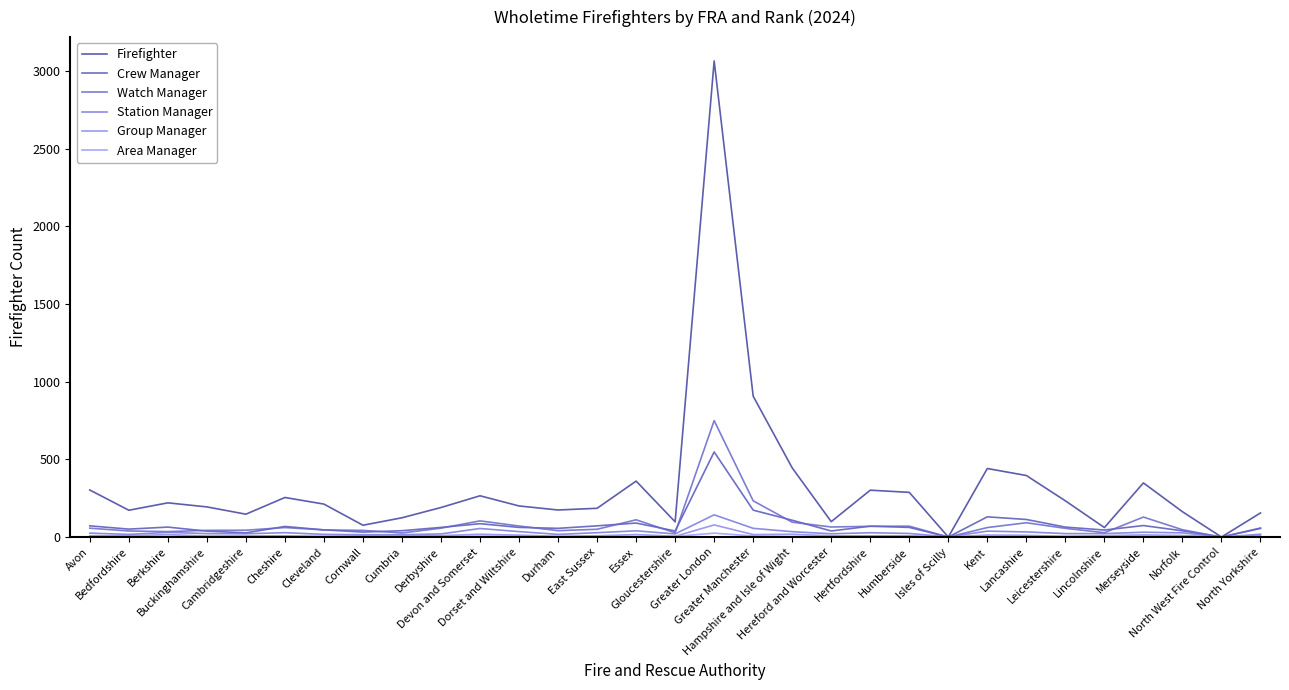

At which category is the sum across all series the highest?

Greater London